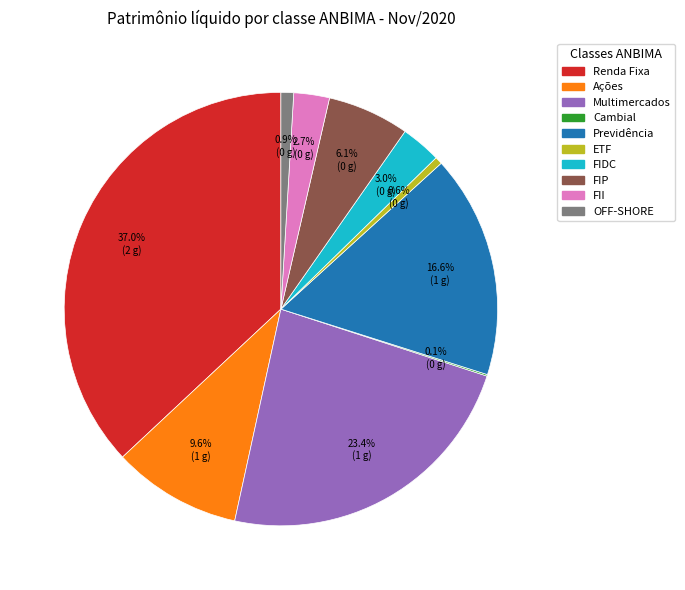

Between ETF and FII, which is larger?

FII